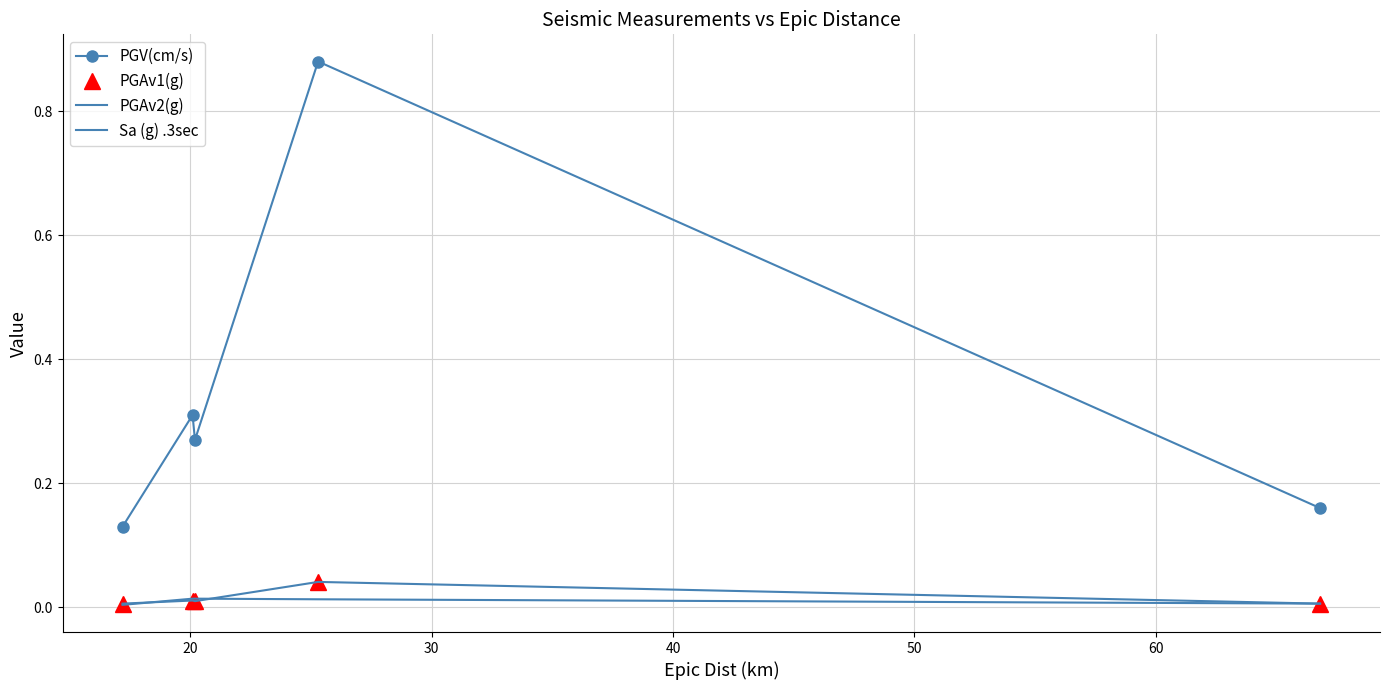

Reading left to right, list all the values displayed in this chart.

PGV(cm/s): 0.1	0.3	0.3	0.9	0.2
PGAv1(g): 0.0	0.0	0.0	0.0	0.0
PGAv2(g): 0.0	0.0	0.0	0.0	0.0
Sa (g) .3sec: 0.0	0.0	0.0	0.0	0.0